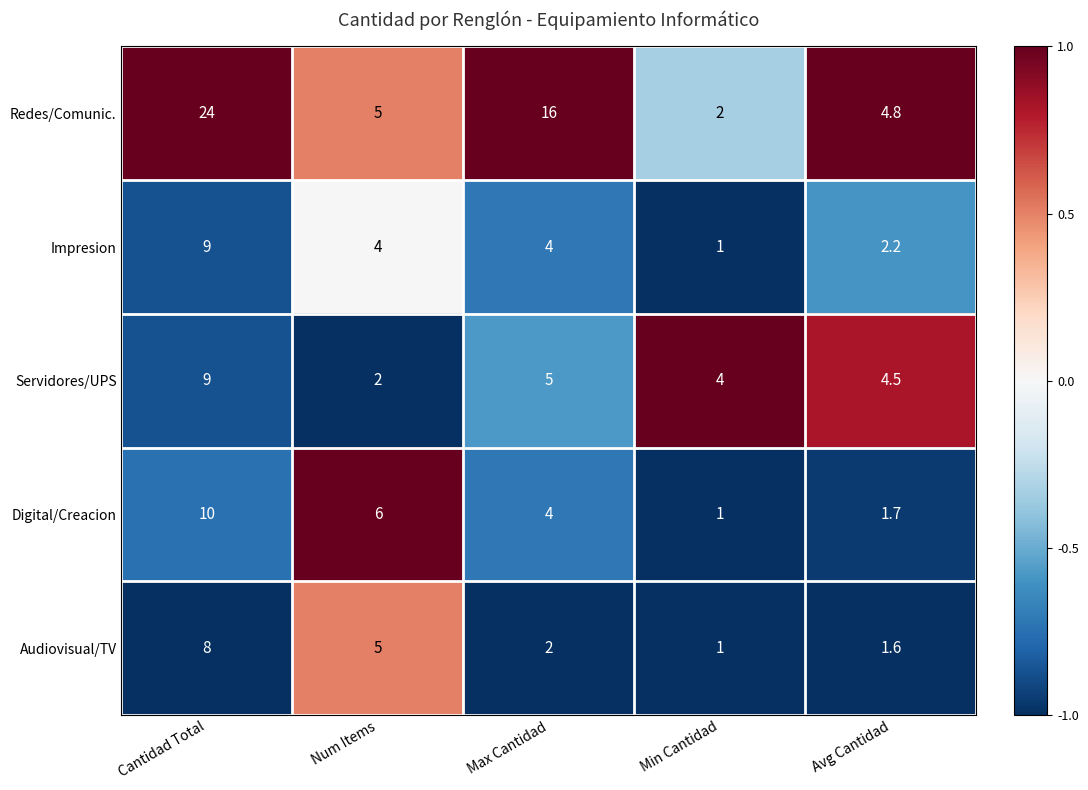

What is the difference between the highest and lowest values at Max Cantidad?

14.0